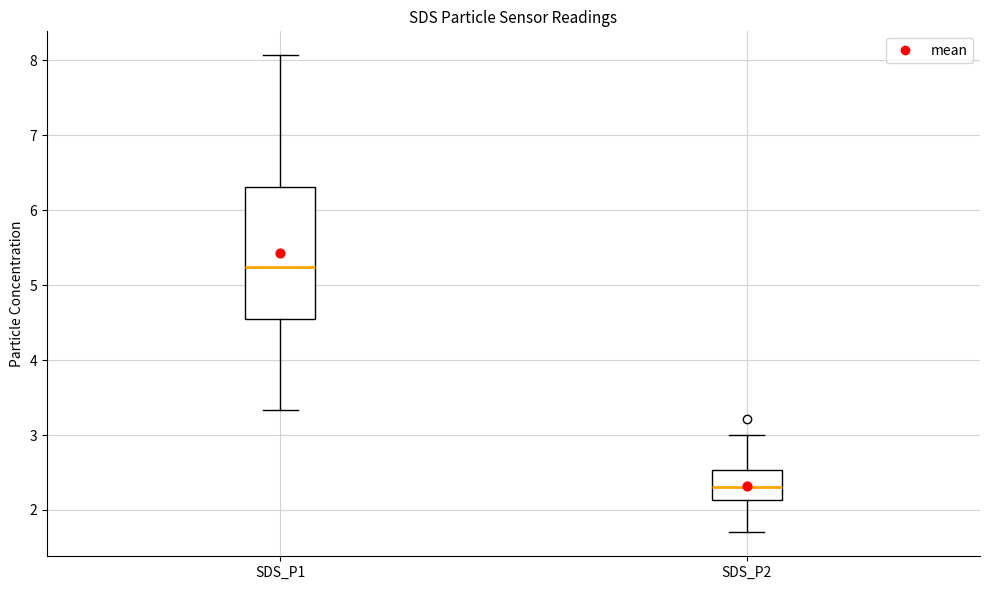

Where is the upper edge of the box for SDS_P1 on the y-axis? The values are not printed on the chart, so give them approximately, as read against the axis.

6.3